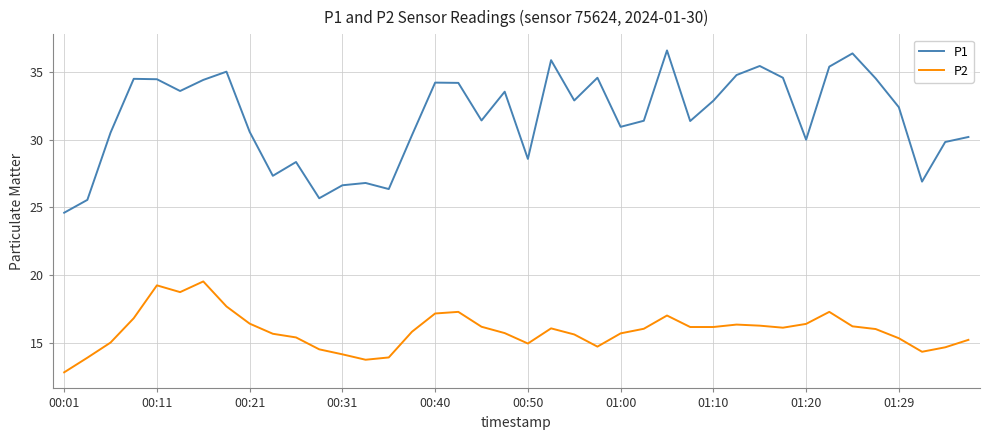

Which series has the widest spread of values?

P1